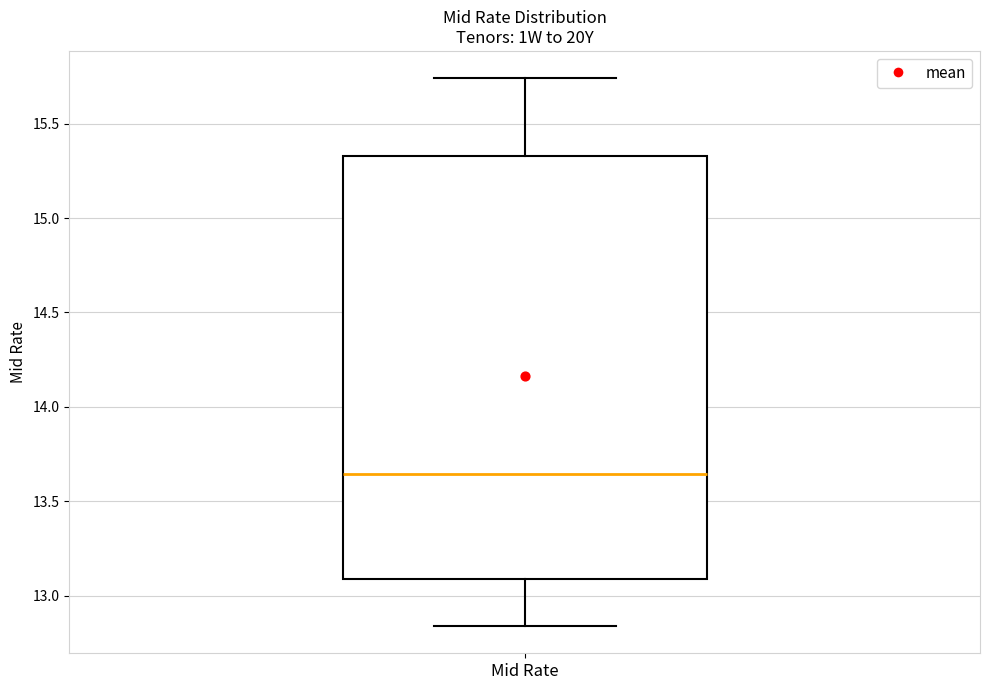

Where is the lower edge of the box for Mid Rate on the y-axis? The values are not printed on the chart, so give them approximately, as read against the axis.

13.10